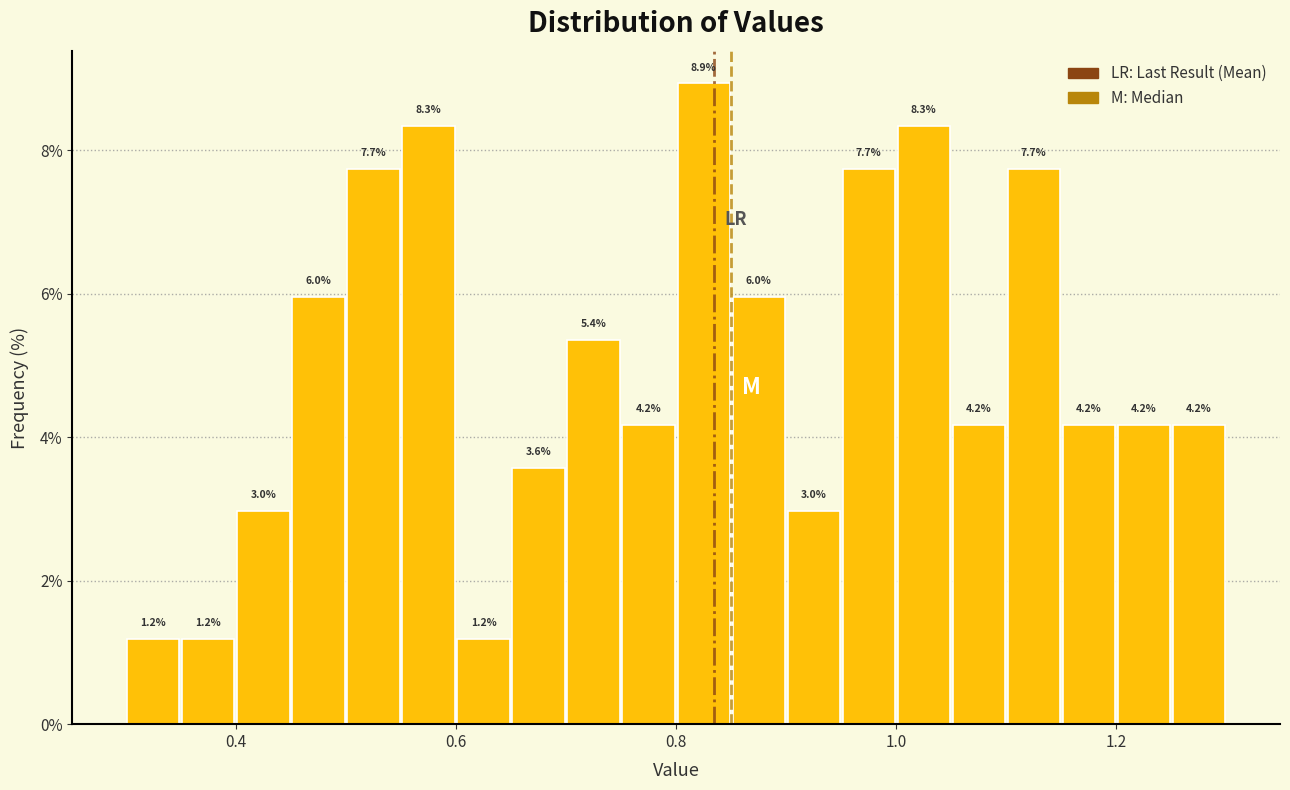

Read against the x-axis, roughly where is the centre of the tallest bar?

0.82